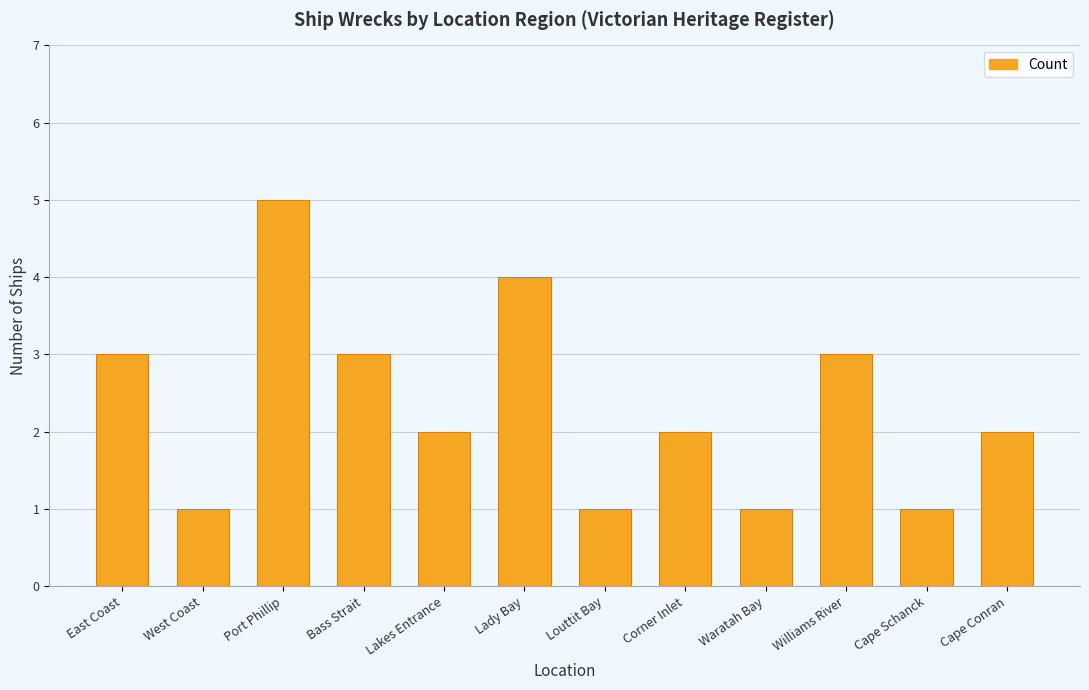

What is the sum of all values?

28